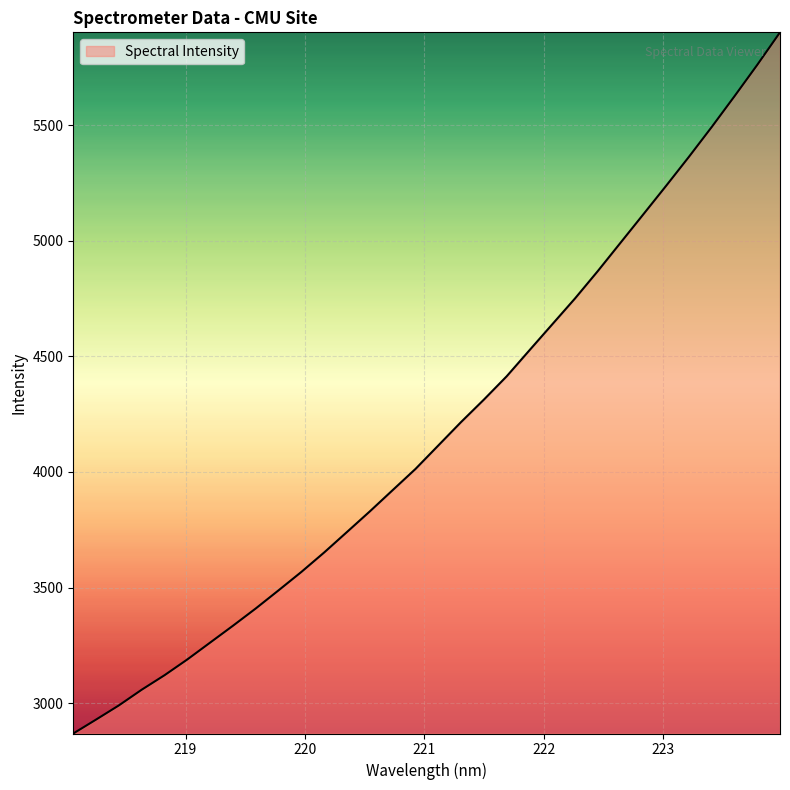

True or false: the data has more than 1 interior local peaks.

False